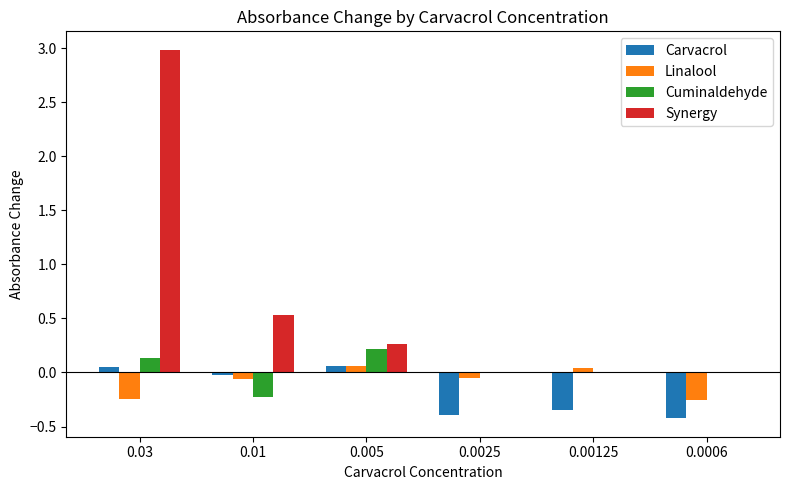

What are all the series names shown in the legend?

Carvacrol, Linalool, Cuminaldehyde, Synergy